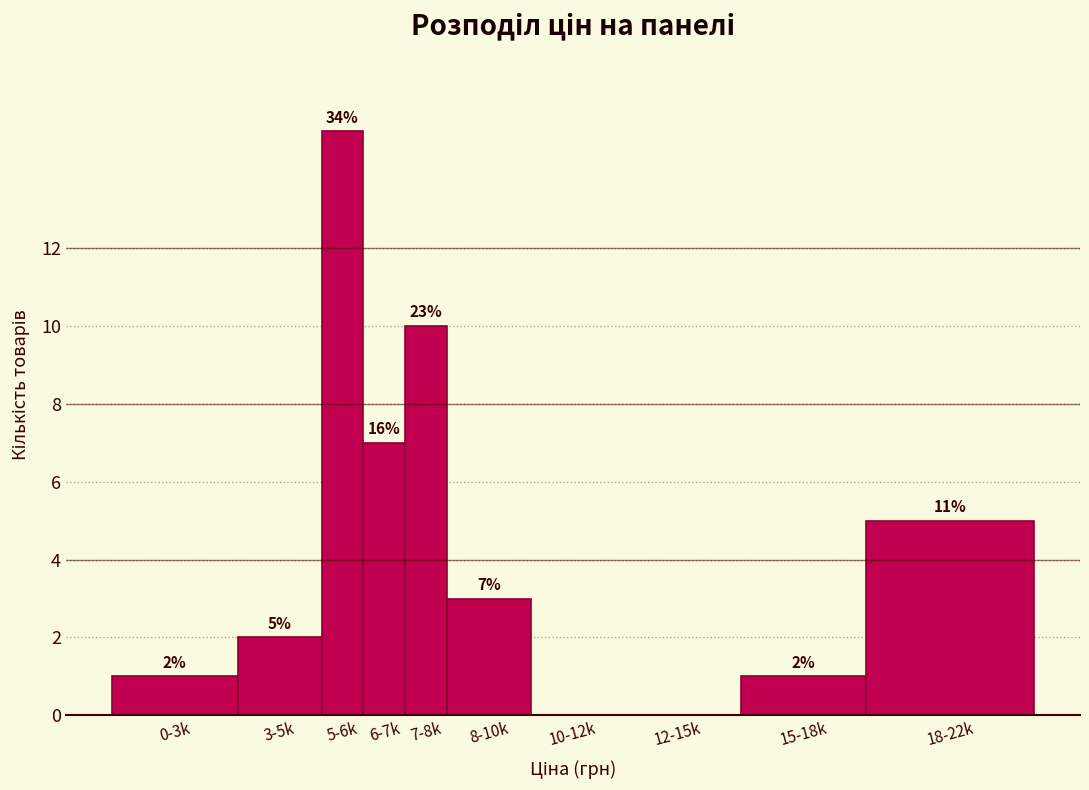

Reading left to right, extract all data points from this chart.

0-3k=1	3-5k=2	5-6k=15	6-7k=7	7-8k=10	8-10k=3	10-12k=0	12-15k=0	15-18k=1	18-22k=5